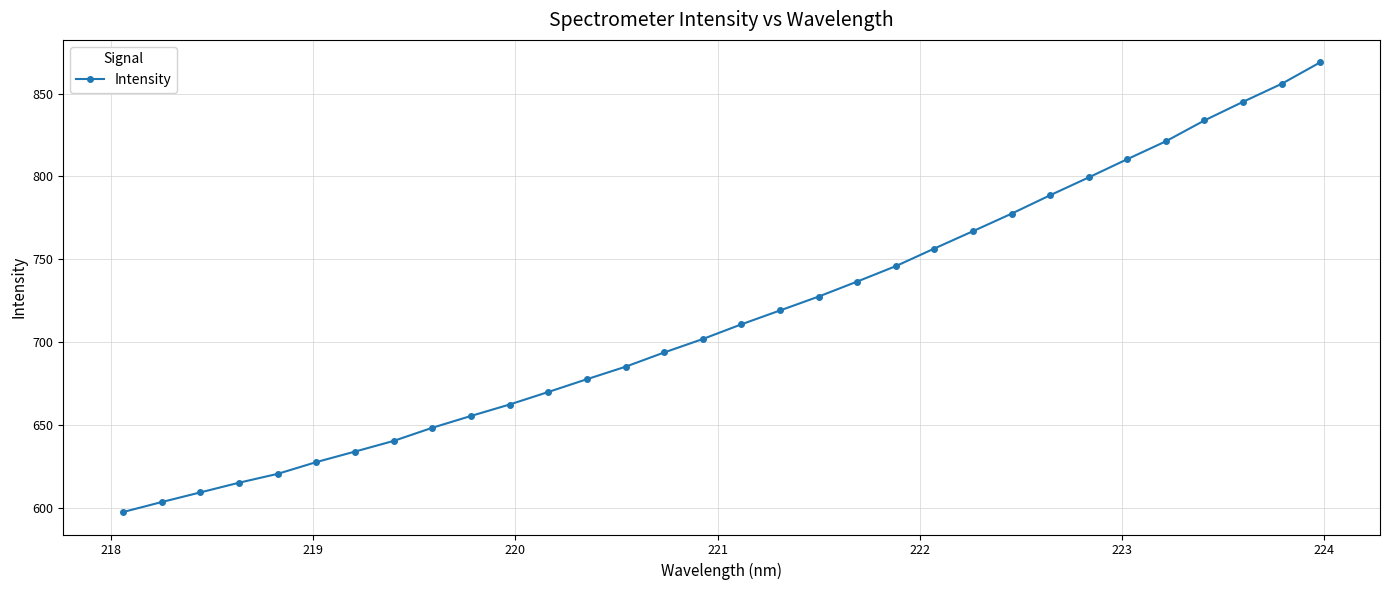

What is the value of the 13th point from the left?

677.6